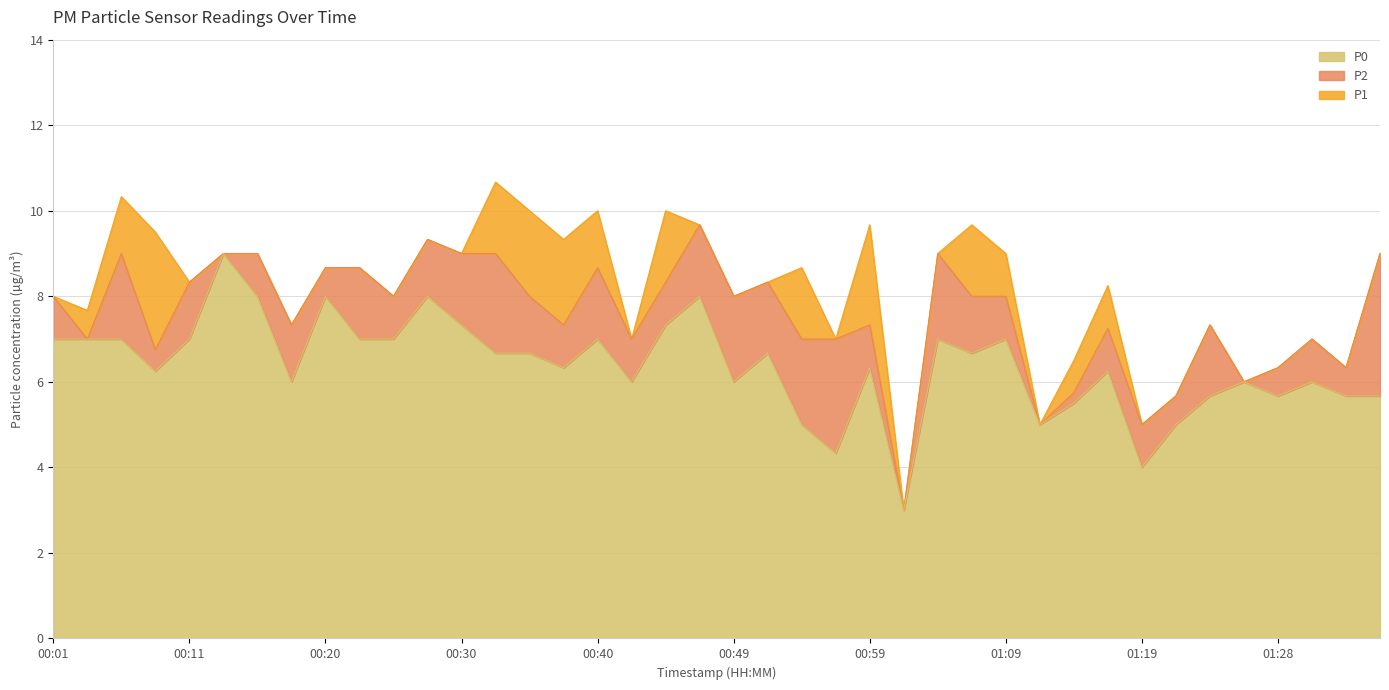

What is the sum of all P2 values?

302.4